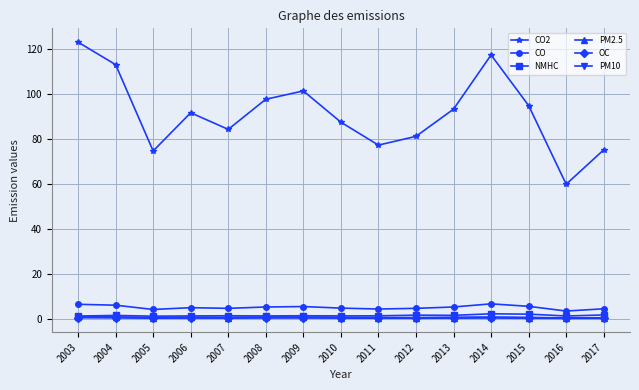

True or false: CO2 and PM10 intersect in this chart.

False